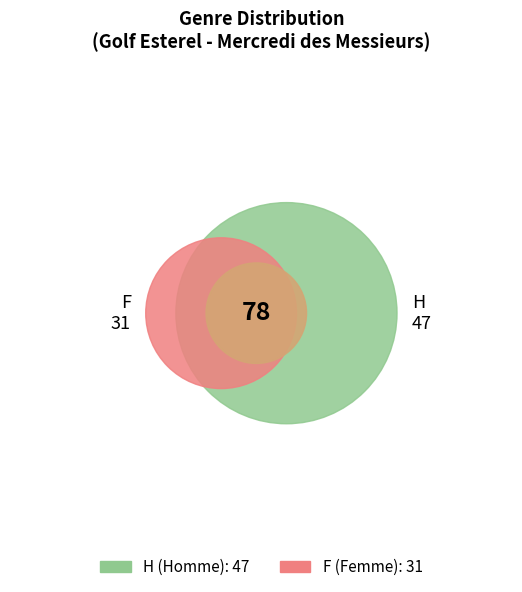

What percentage is the H slice, to the nearest percent?

60%